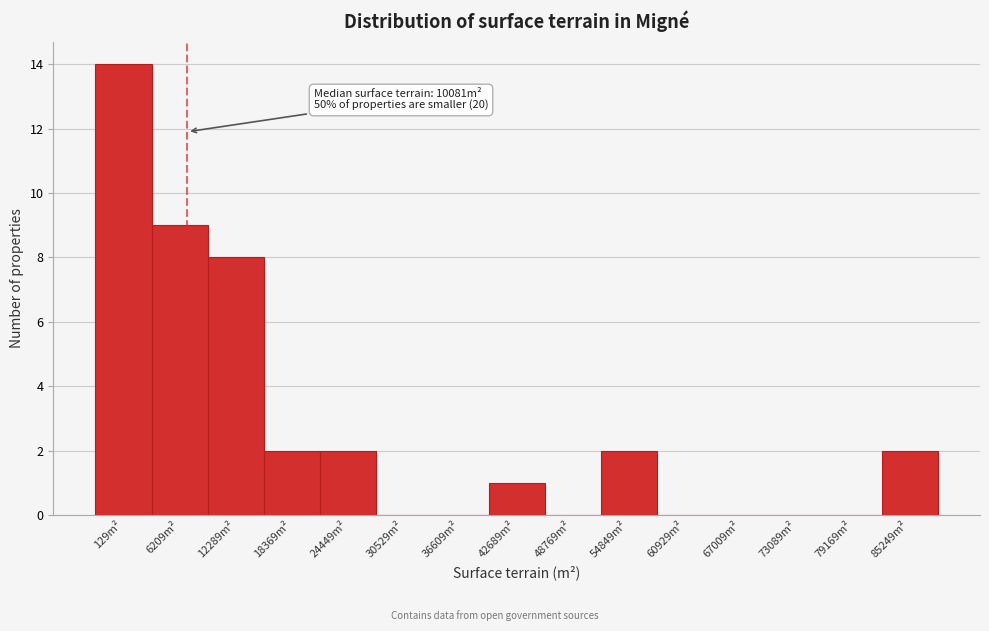

Reading left to right, what are all the values shown in this chart?

129m²=14	6209m²=9	12289m²=8	18369m²=2	24449m²=2	30529m²=0	36609m²=0	42689m²=1	48769m²=0	54849m²=2	60929m²=0	67009m²=0	73089m²=0	79169m²=0	85249m²=2